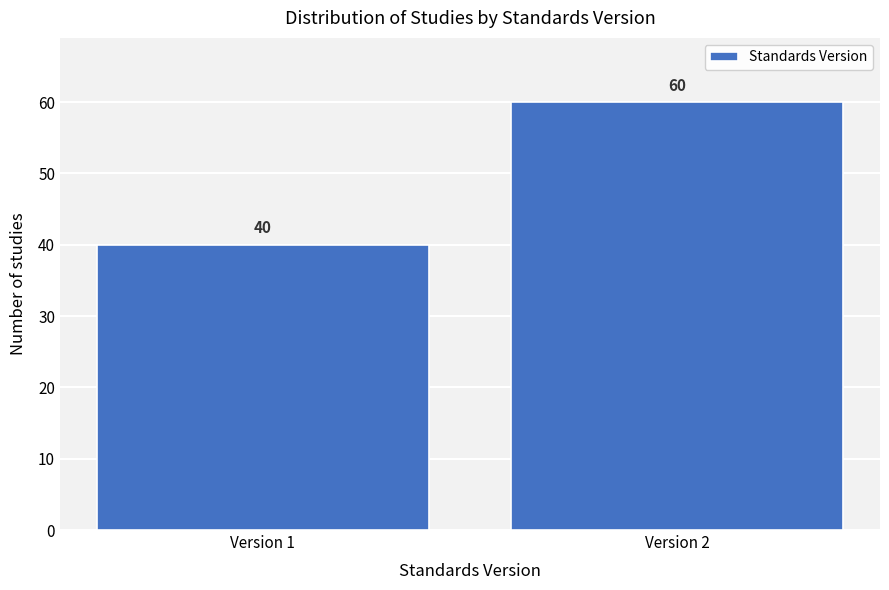

Reading right to left, extract all data points from this chart.

Version 2=60	Version 1=40